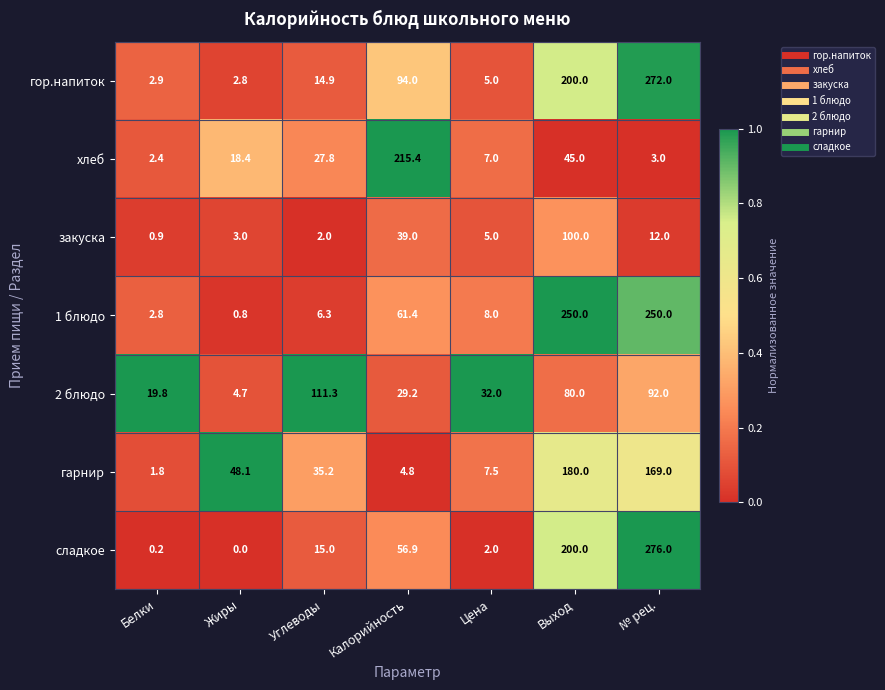

What is the difference between the 1 блюдо values at Цена and Белки?

5.2